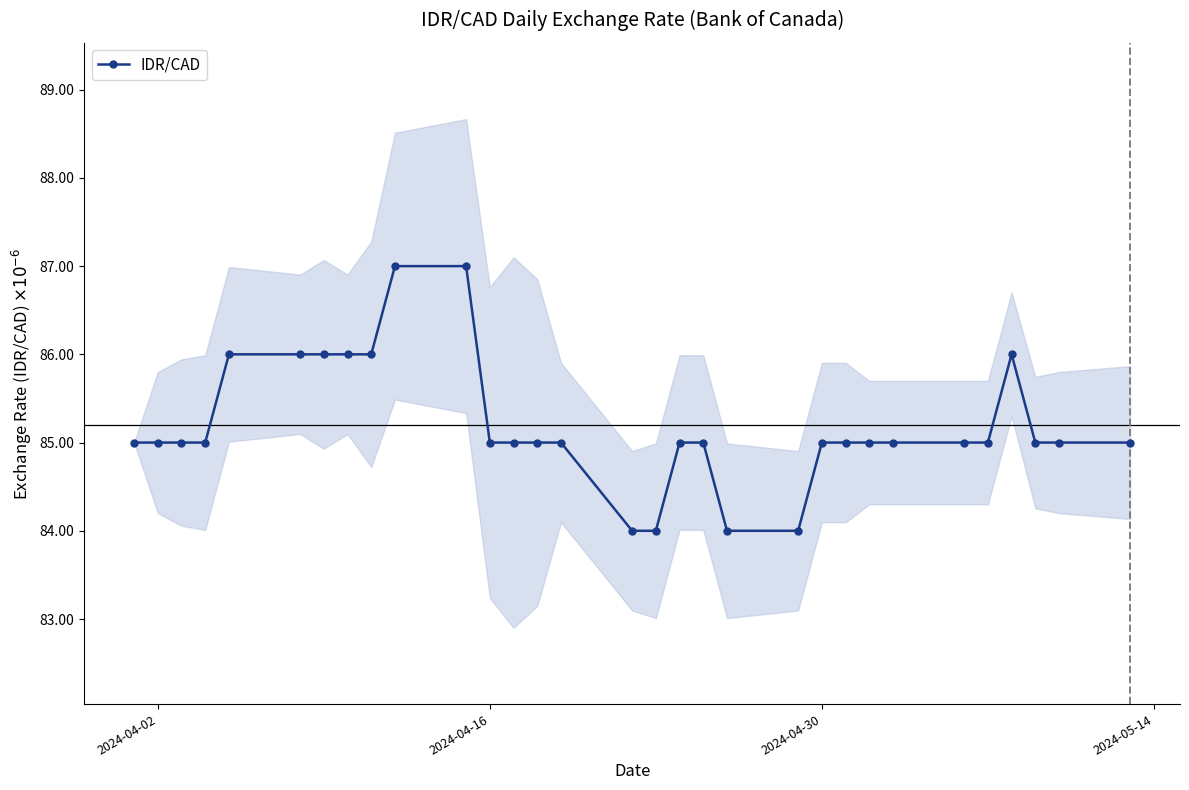

Does the chart display data point markers on the line(s)?

Yes